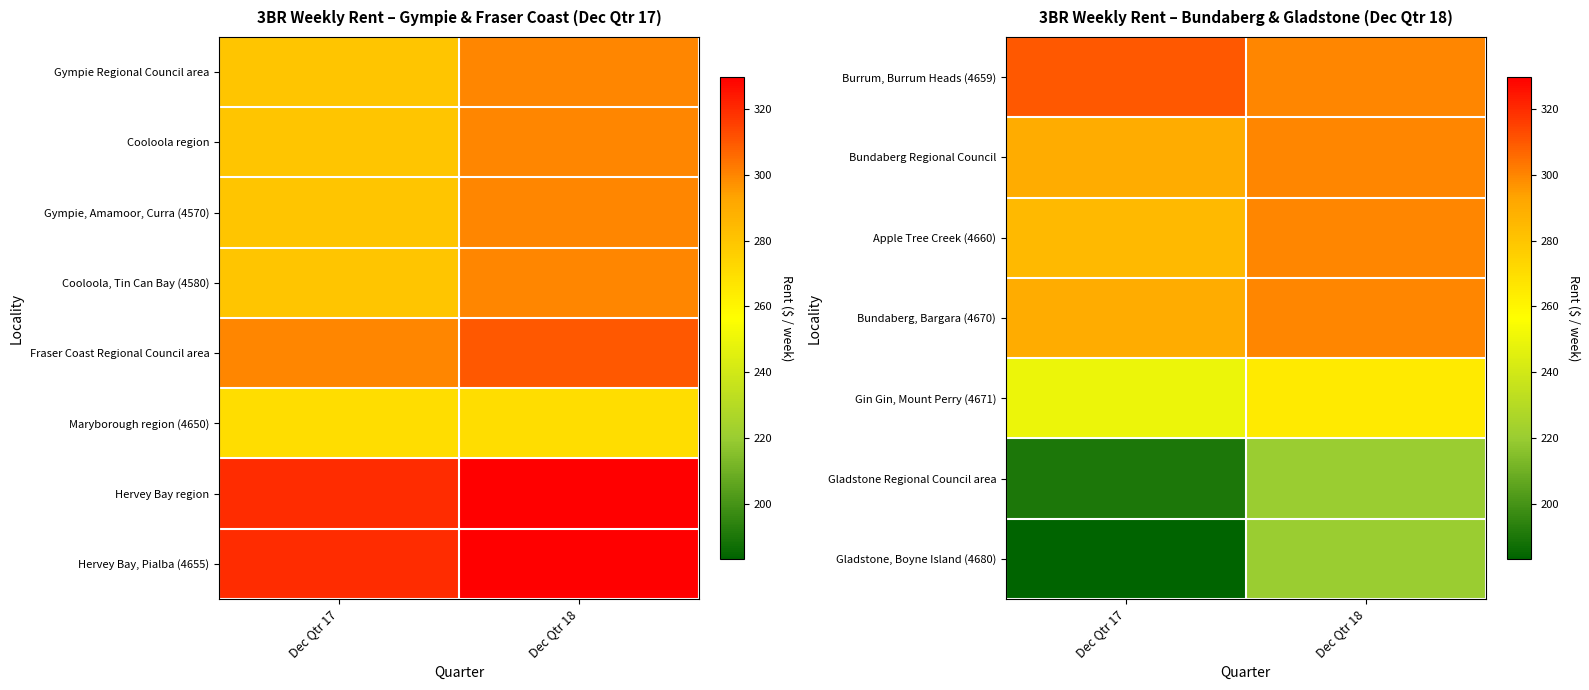

What is the minimum value shown in the chart?

183